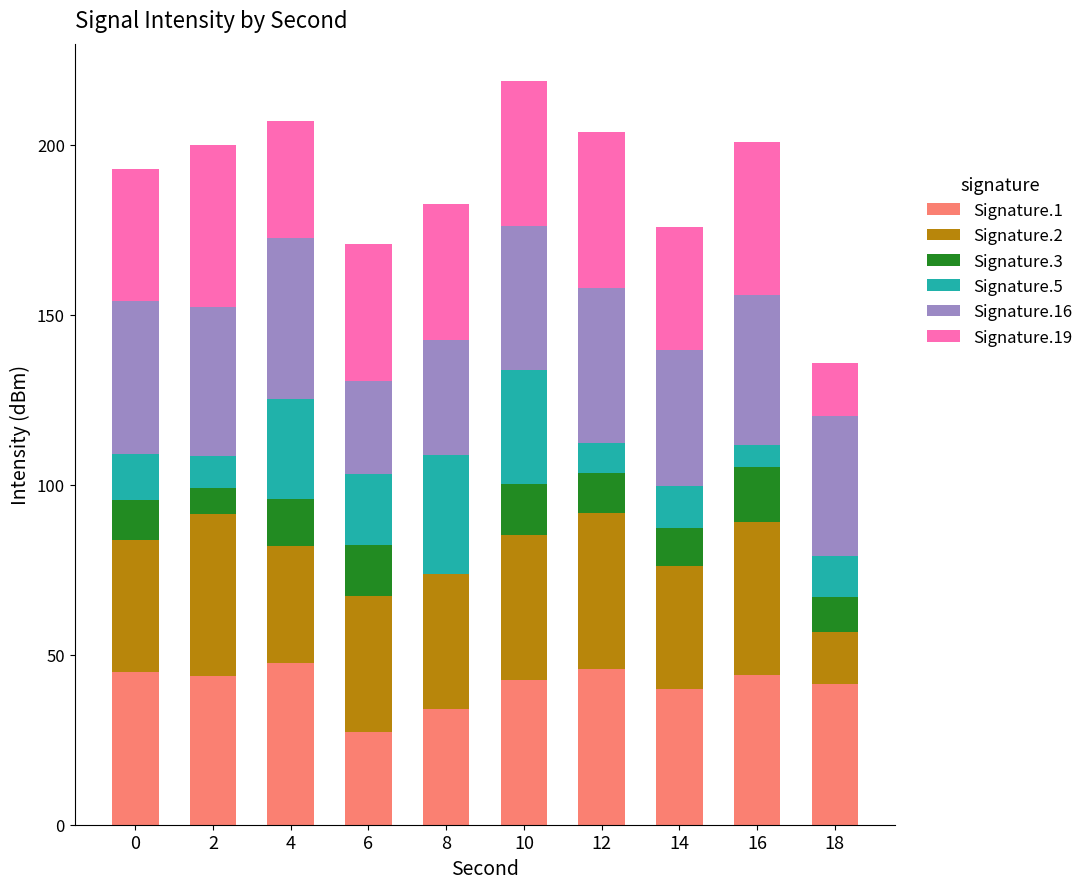

What is the maximum value for Signature.1?

47.4